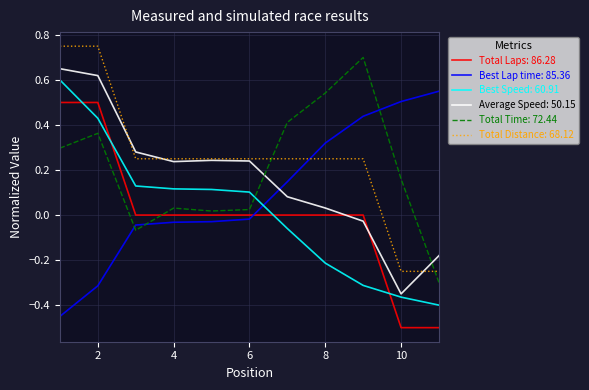

Is this an area chart (filled region under the line)?

No